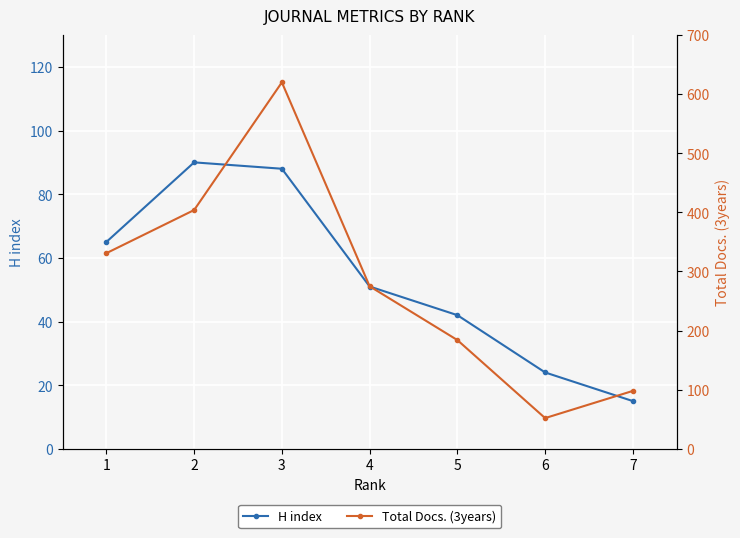

At which category does H index reach its first local peak?

2